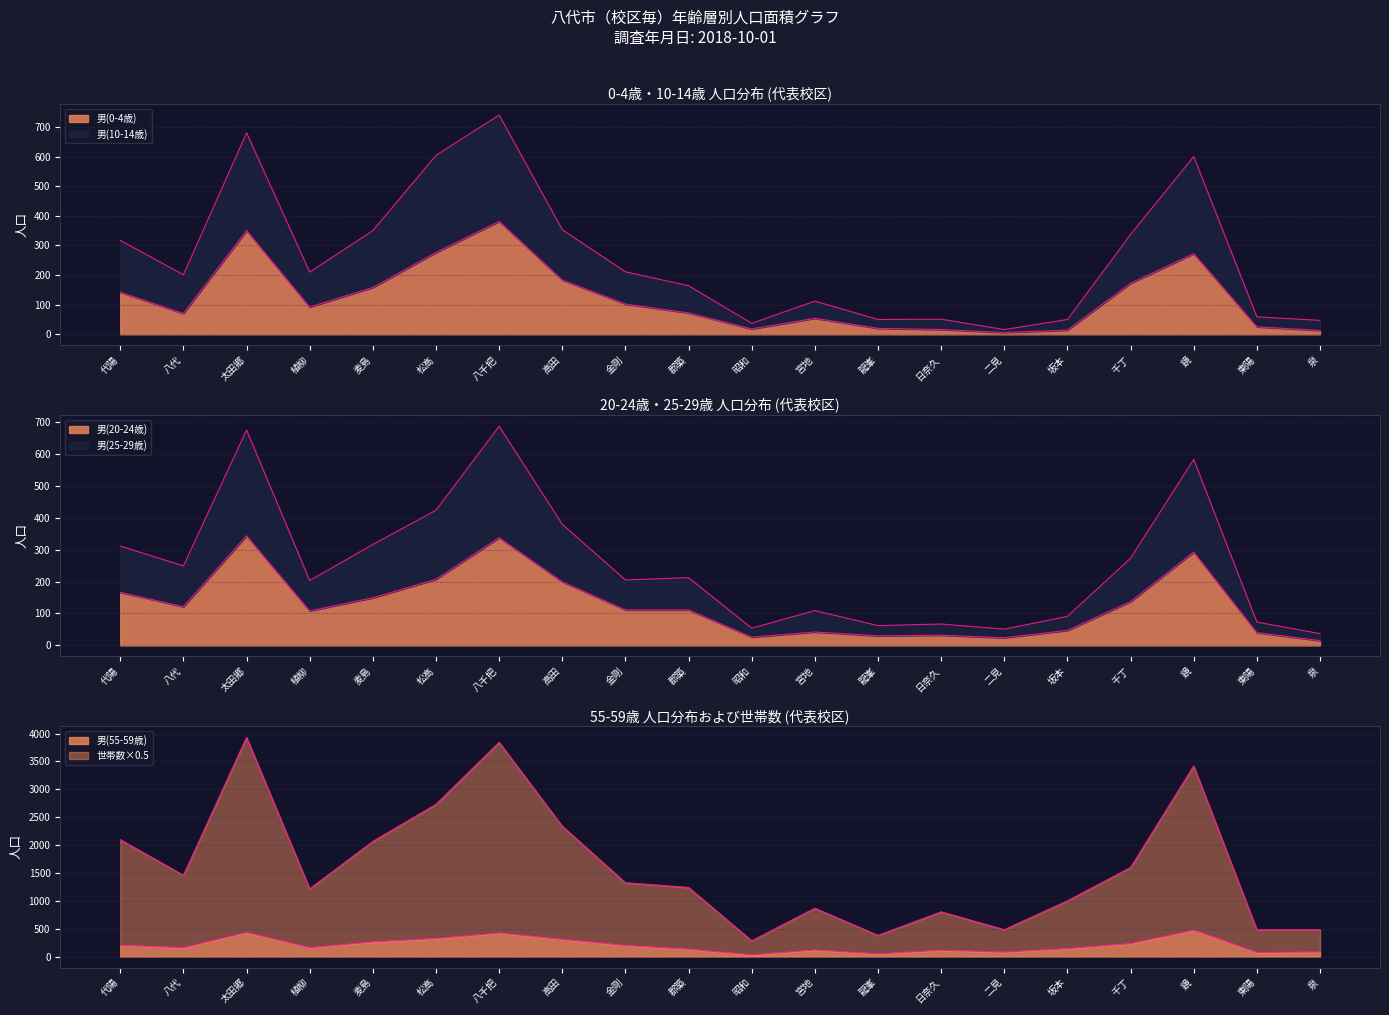

How many times do 男(20-24歳) and 男(0-4歳) cross each other?

8